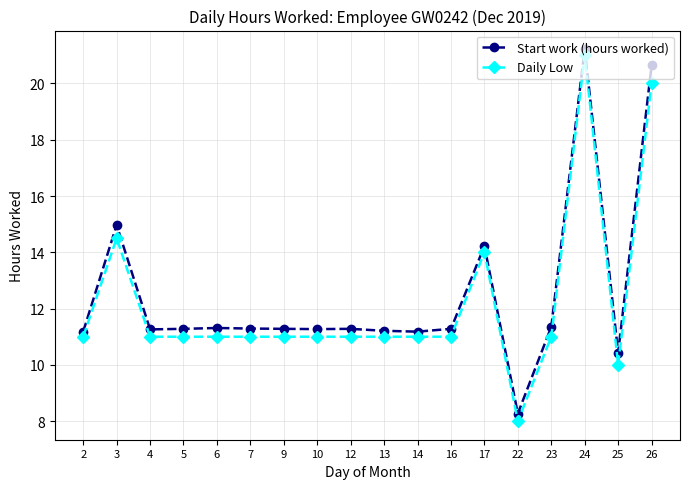

How many distinct data groups are displayed?

2